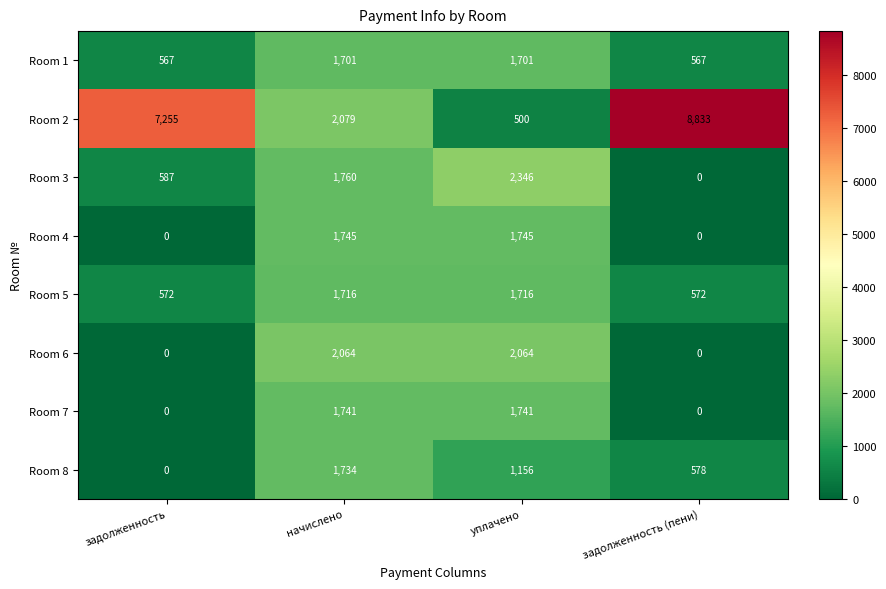

The value of Room 3 at задолженность (пени) is 0. True or false?

True